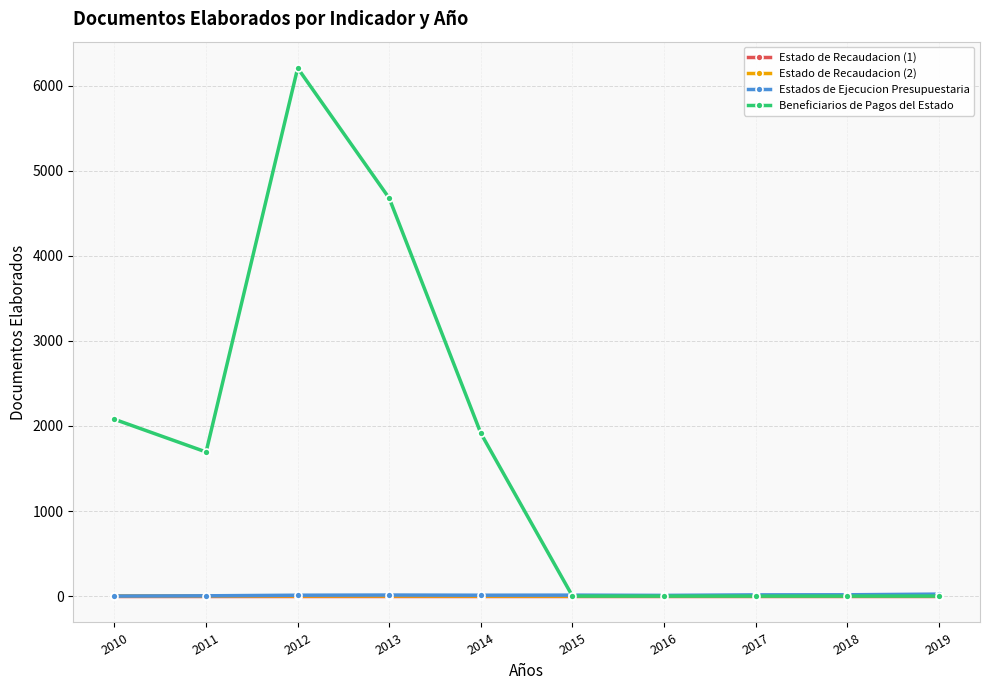

Which series has the largest total across all categories?

Beneficiarios de Pagos del Estado